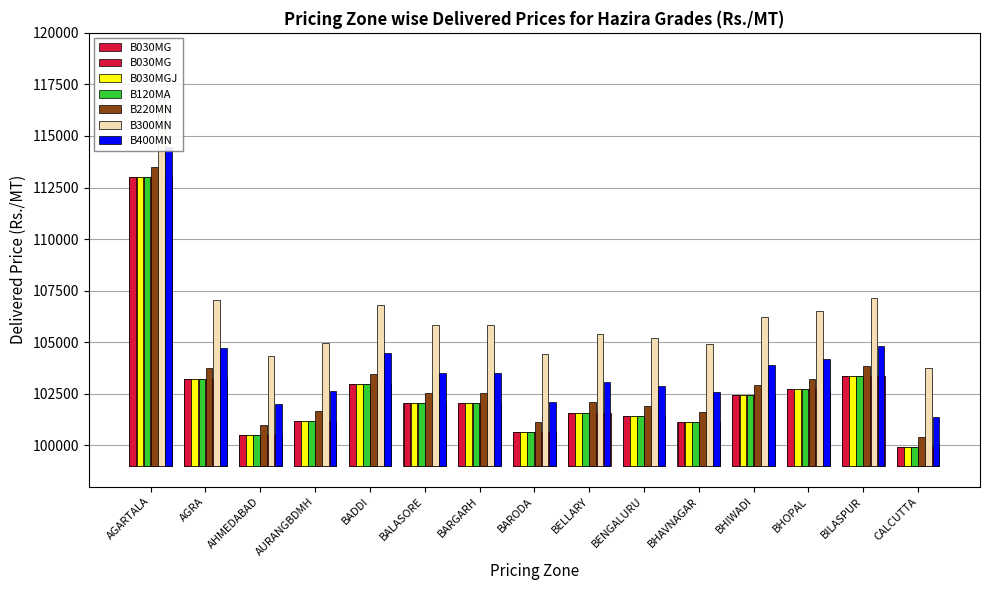

How many categories are shown in the chart?

15